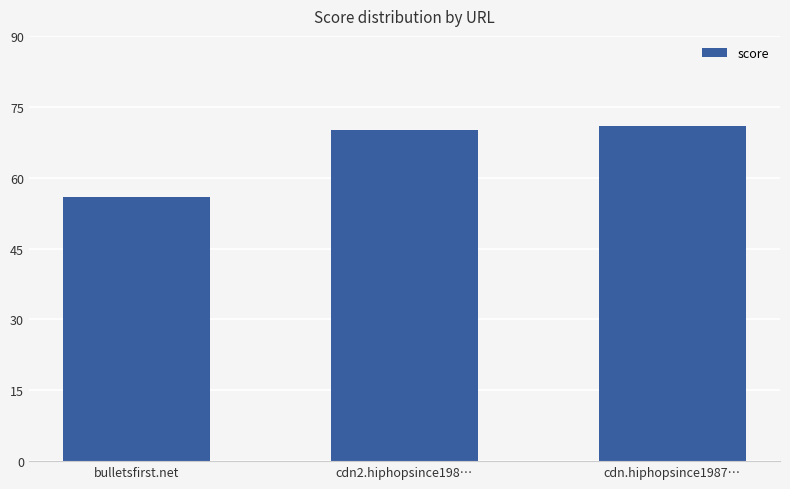

What is the sum of all values?

197